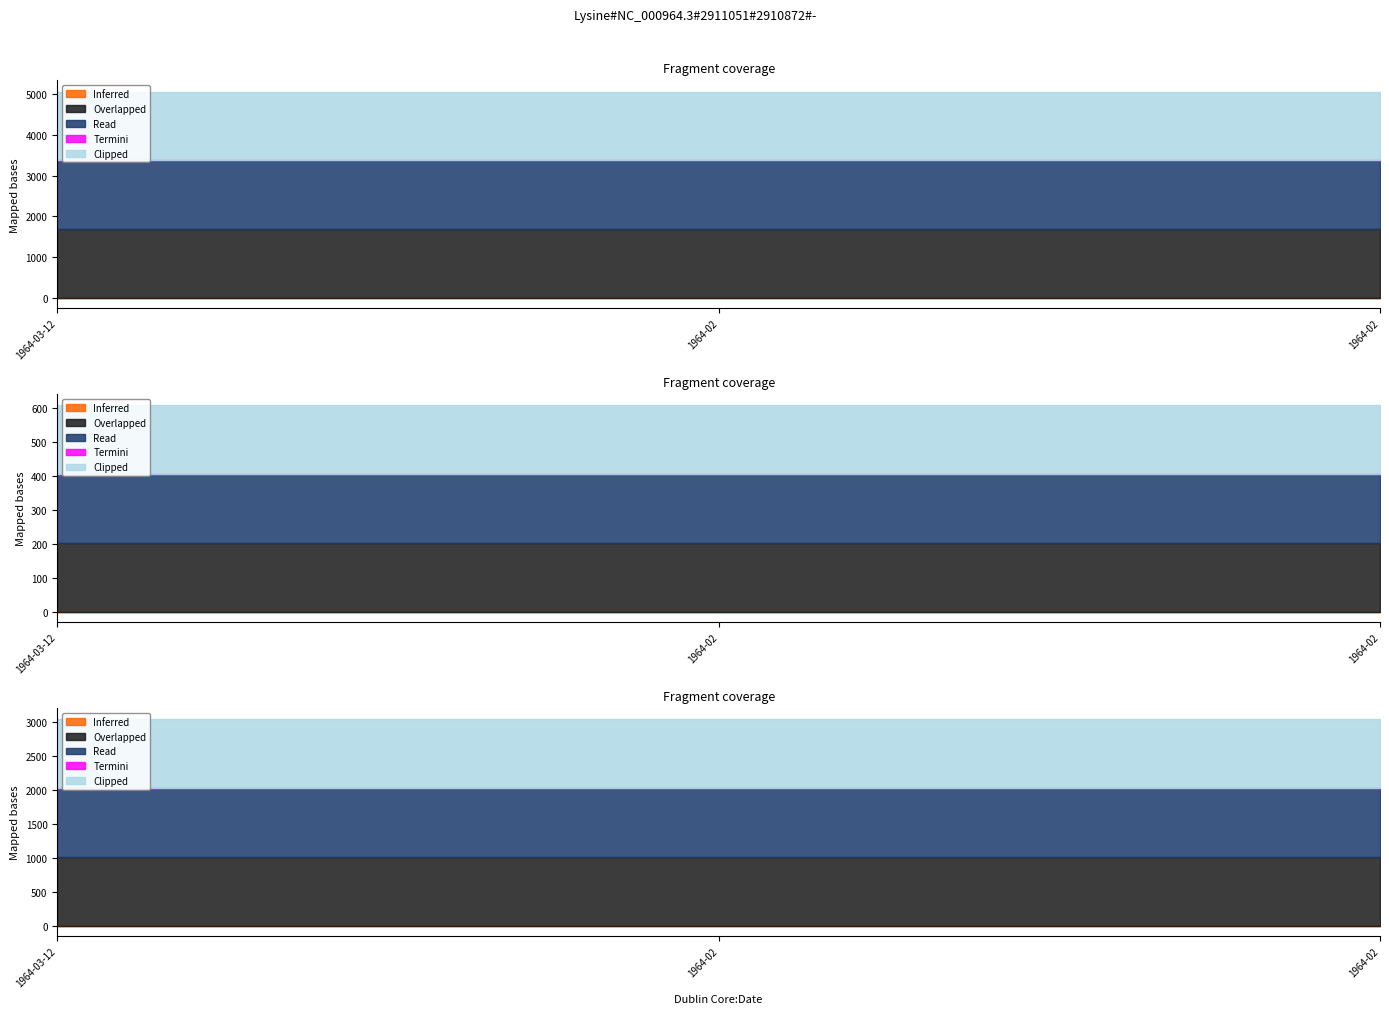

What is the sum of the Overlapped values at 1964-02 and 1964-03-12?

3383